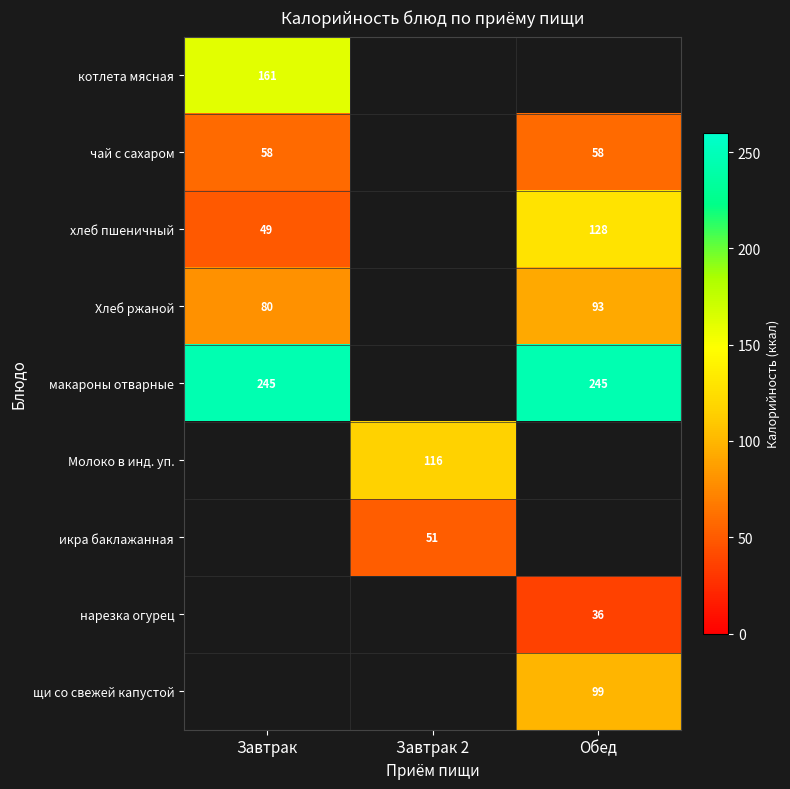

The макароны отварные series shows 432 at Завтрак. True or false?

False